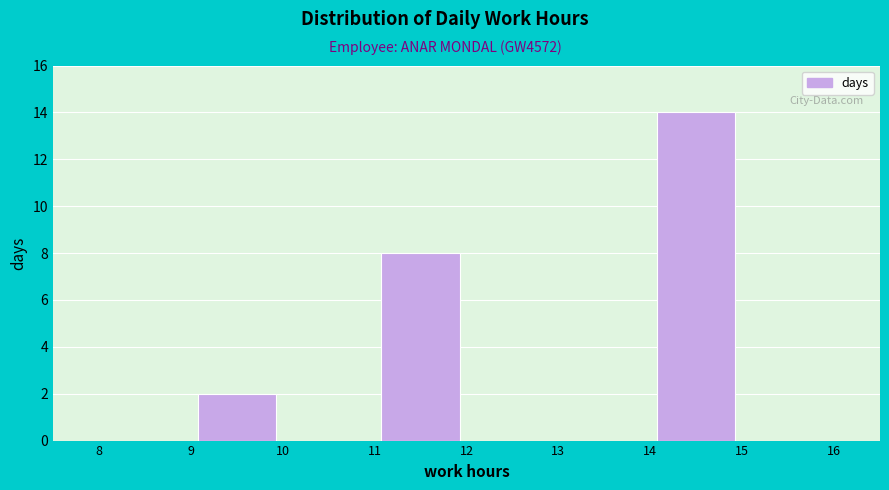

Reading left to right, transcribe this chart: for each bar, give the range it covers on the x-axis and its height. The values are not printed on the chart, so give them approximately, as read against the axis.

8 to 9: 0
9 to 10: 2
10 to 11: 0
11 to 12: 8
12 to 13: 0
13 to 14: 0
14 to 15: 14
15 to 16: 0